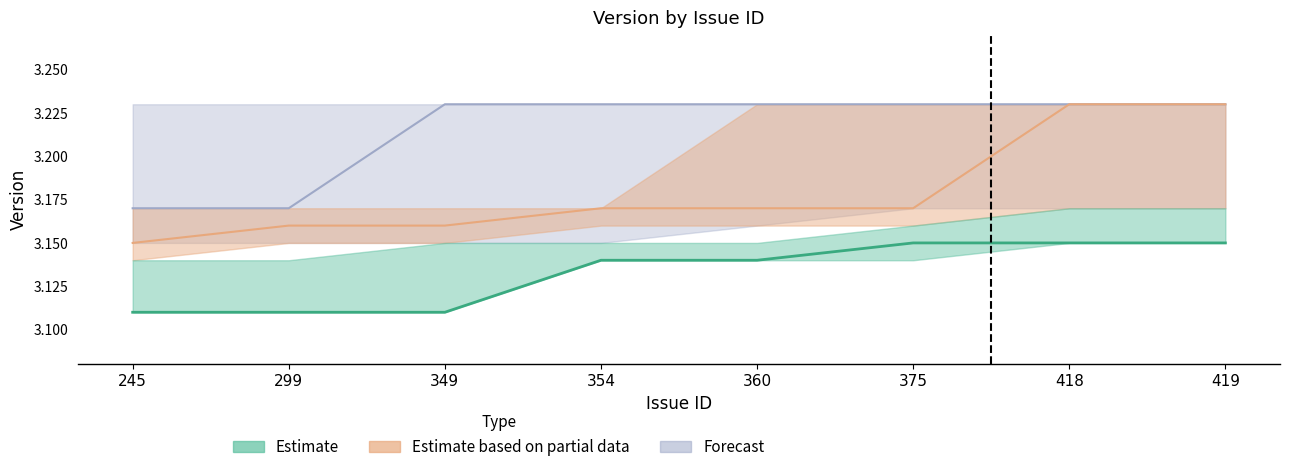

Reading left to right, extract all data points from this chart.

Estimate: 245=3.1	299=3.1	349=3.1	354=3.1	360=3.1	375=3.1	418=3.1	419=3.1
Estimate based on partial data: 245=3.1	299=3.2	349=3.2	354=3.2	360=3.2	375=3.2	418=3.2	419=3.2
Forecast: 245=3.2	299=3.2	349=3.2	354=3.2	360=3.2	375=3.2	418=3.2	419=3.2